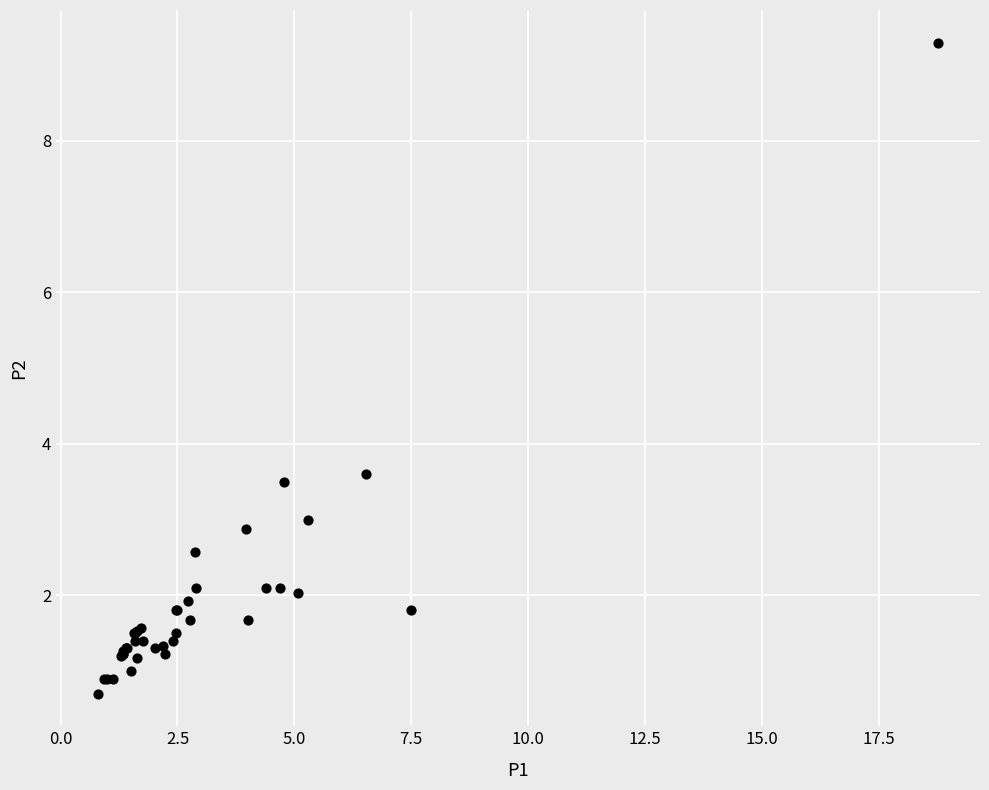

What Y value in the scatter plot is closest to 5?

3.6